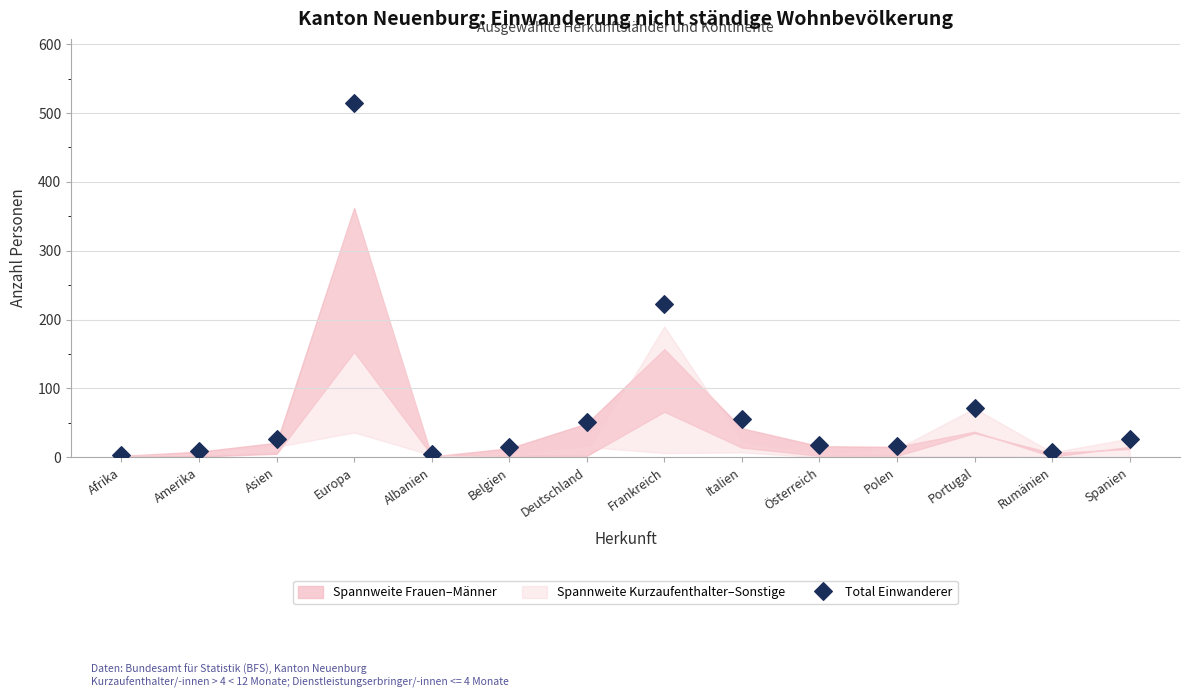

What Y value in the scatter plot is closest to 259?

223